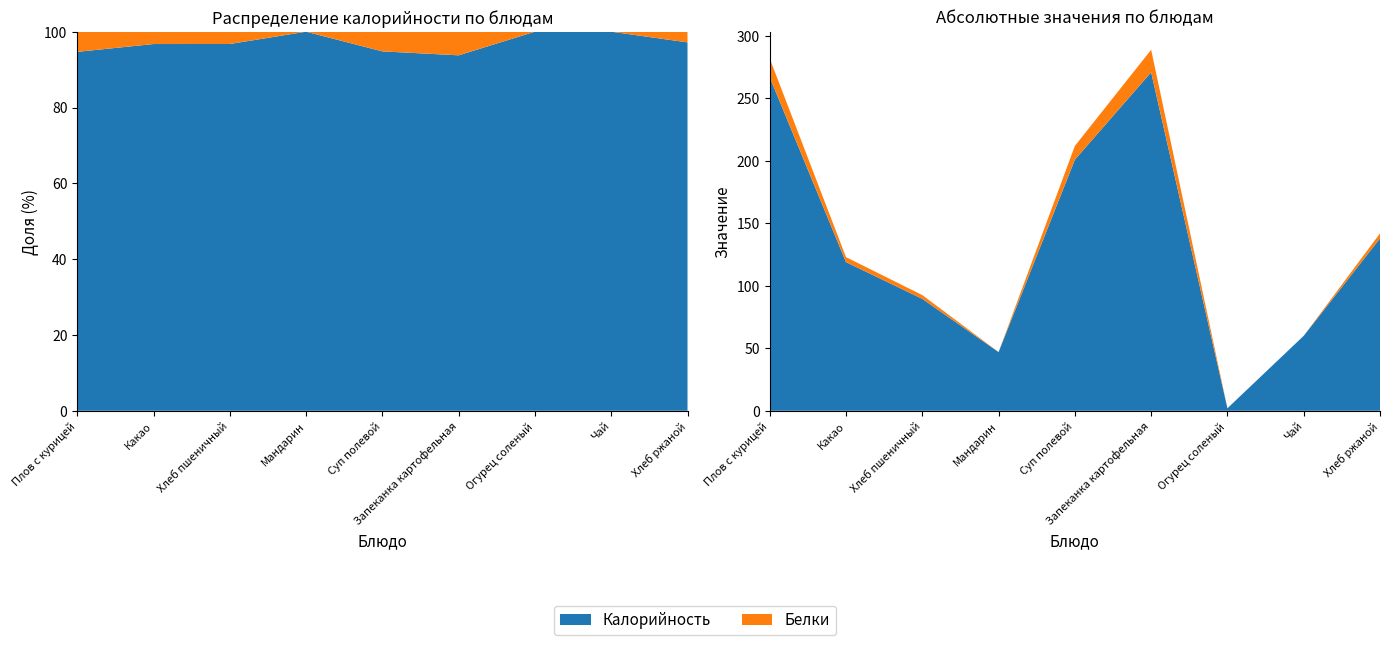

Reading left to right, list all the values displayed in this chart.

Калорийность: Плов с курицей=267.0	Какао=119.0	Хлеб пшеничный=89.6	Мандарин=47.0	Суп полевой=201.0	Запеканка картофельная=271.0	Огурец соленый=2.0	Чай=60.0	Хлеб ржаной=138.0
Белки: Плов с курицей=15.0	Какао=4.0	Хлеб пшеничный=3.0	Мандарин=0.0	Суп полевой=11.0	Запеканка картофельная=18.0	Огурец соленый=0.0	Чай=0.0	Хлеб ржаной=4.0